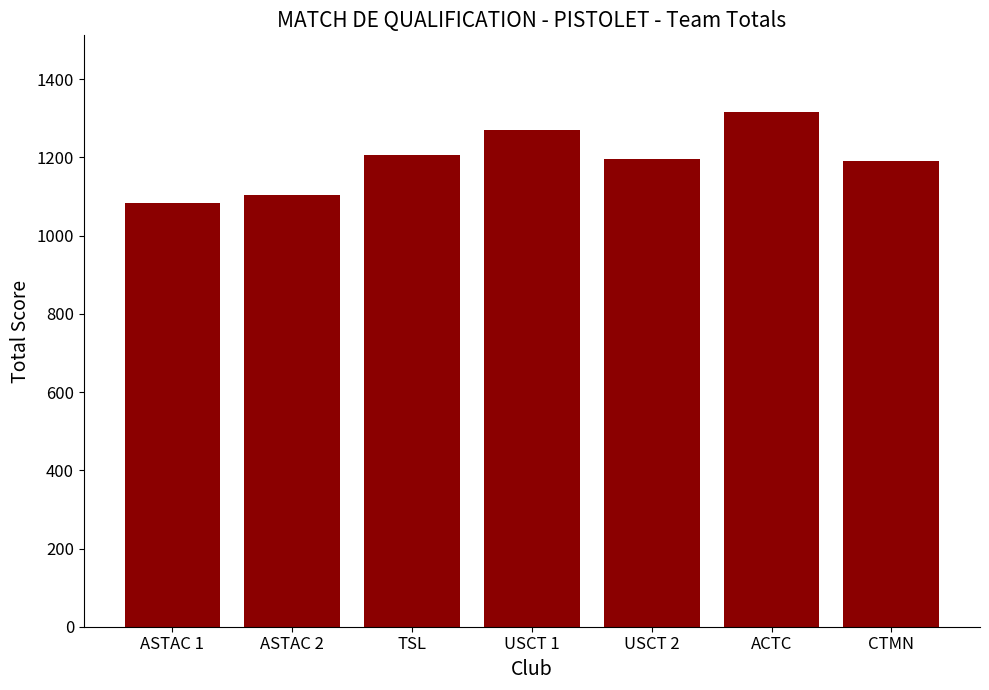

What is the change in value from TSL to USCT 1?

+63